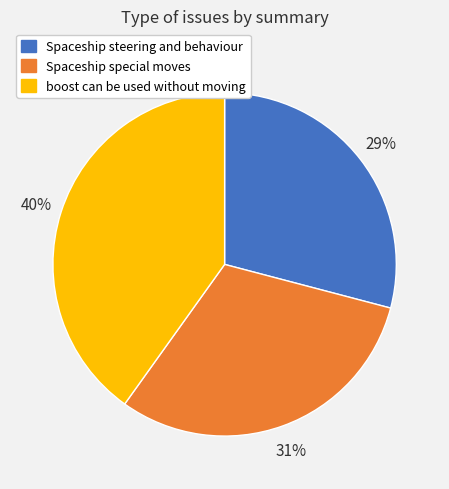

What percentage is the Spaceship special moves slice, to the nearest percent?

31%